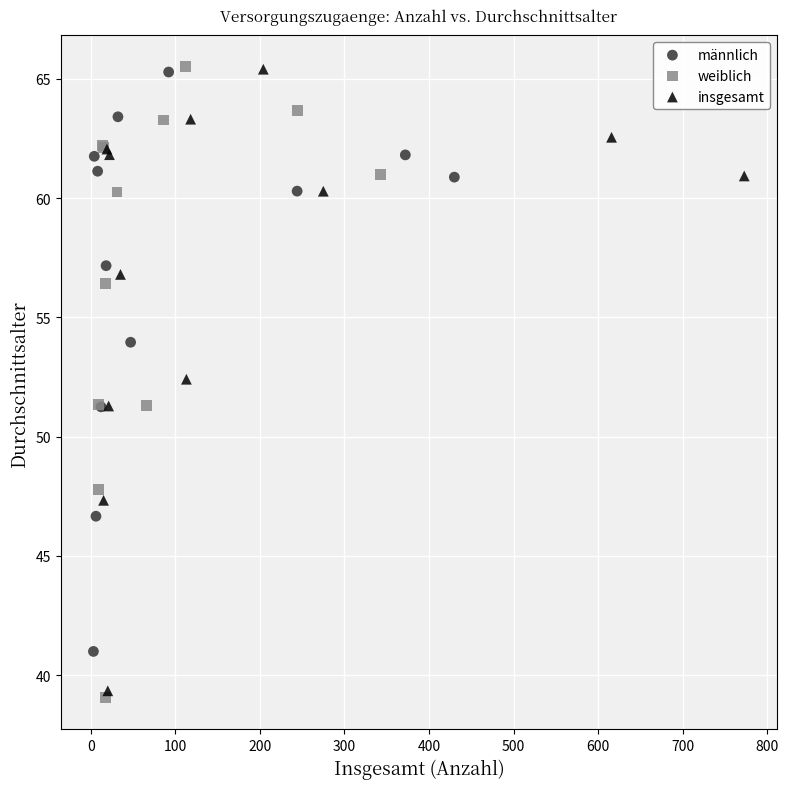

What are all the series names shown in the legend?

männlich, weiblich, insgesamt